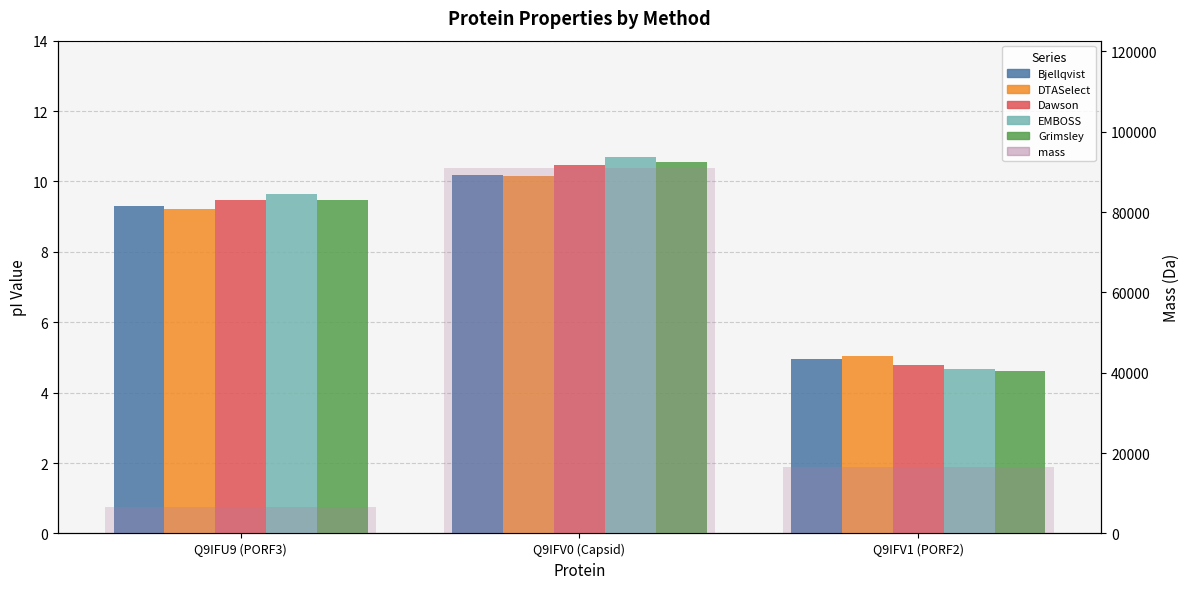

What is the minimum value for Dawson?

4.8